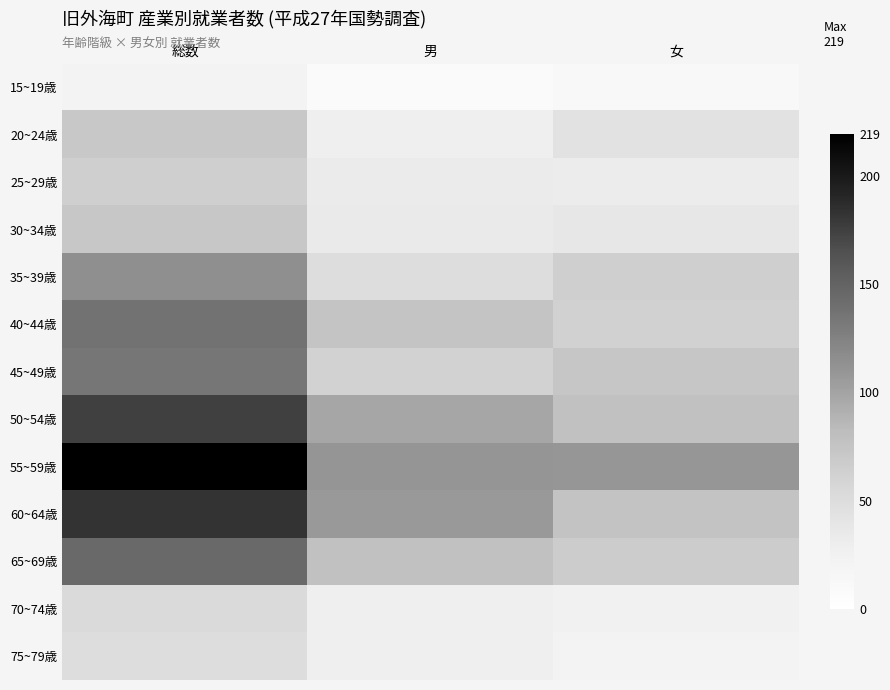

What is the spread (max minus min) of values at 女?

97